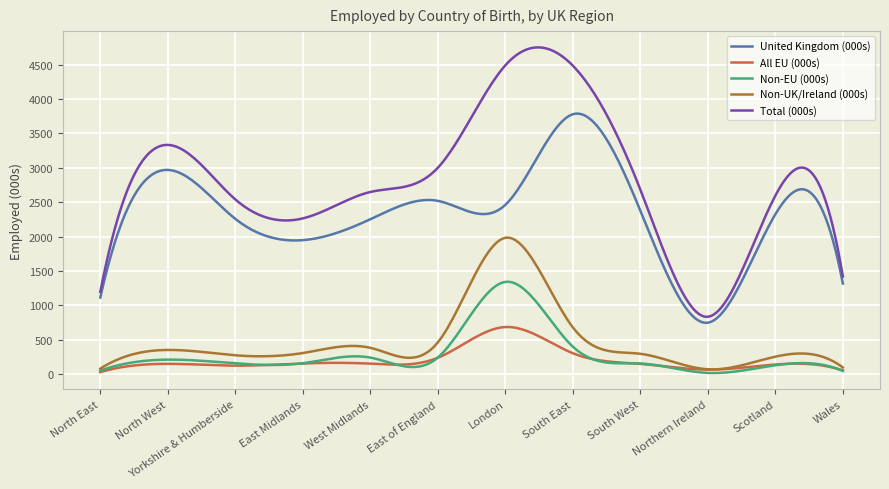

List the series in order of their peak value, highest first.

Total (000s), United Kingdom (000s), Non-UK/Ireland (000s), Non-EU (000s), All EU (000s)